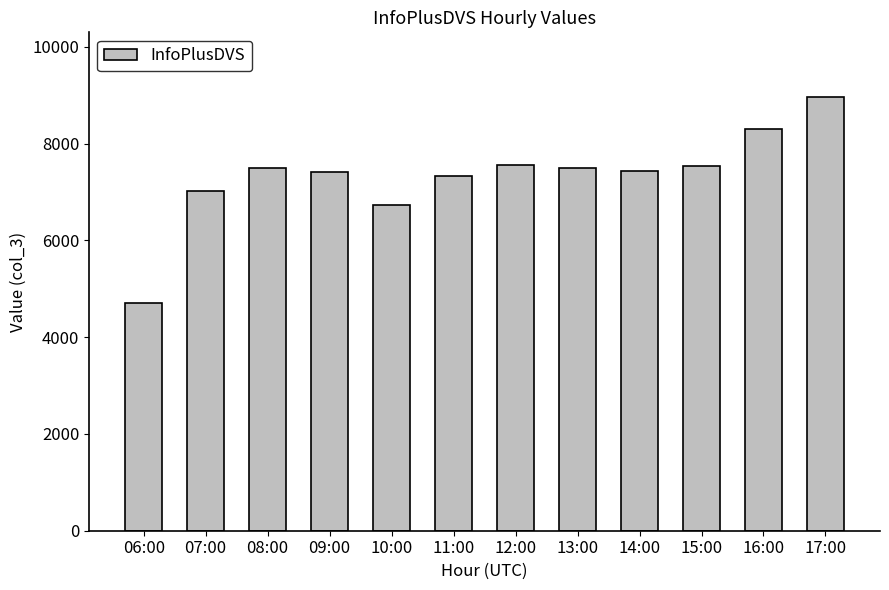

What is the value of the 6th bar from the left?

7339